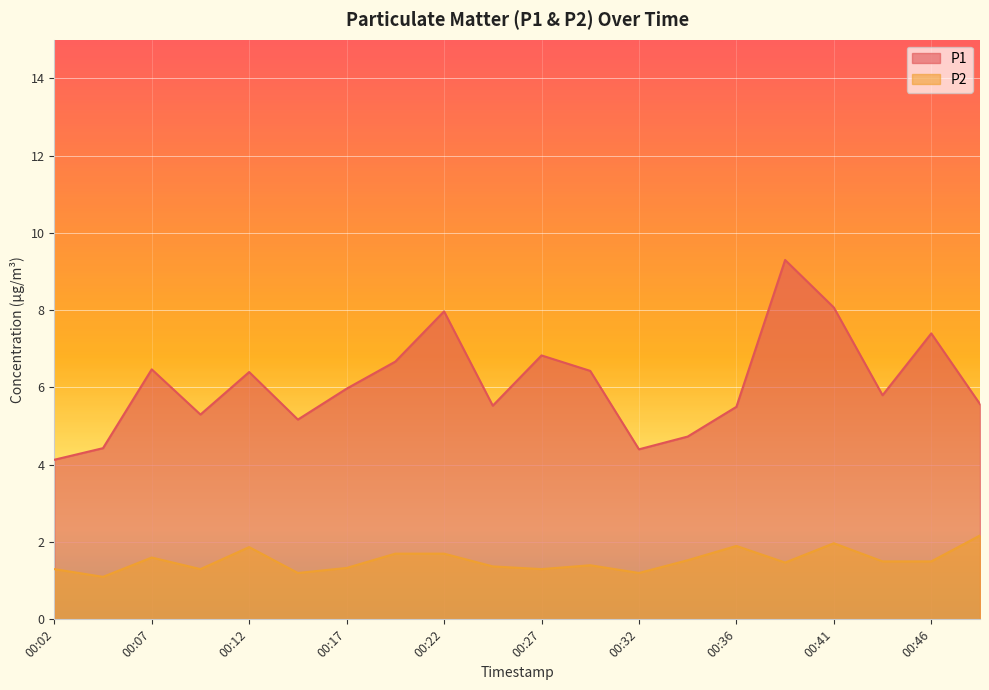

What is the approximate value of P2 at 00:17?

1.3